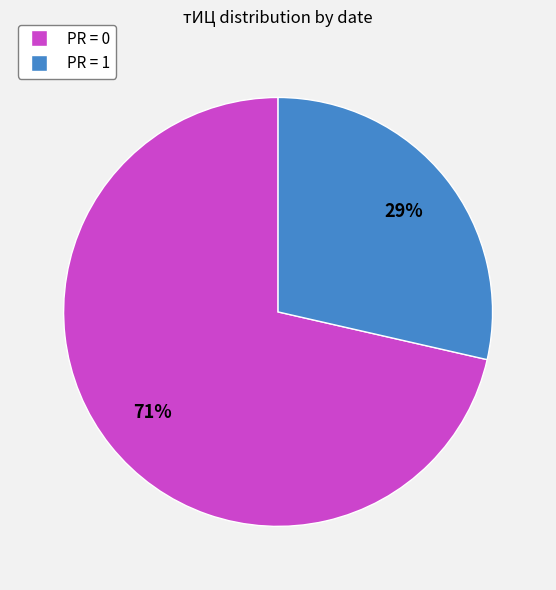

Count the number of slices in the pie.

2